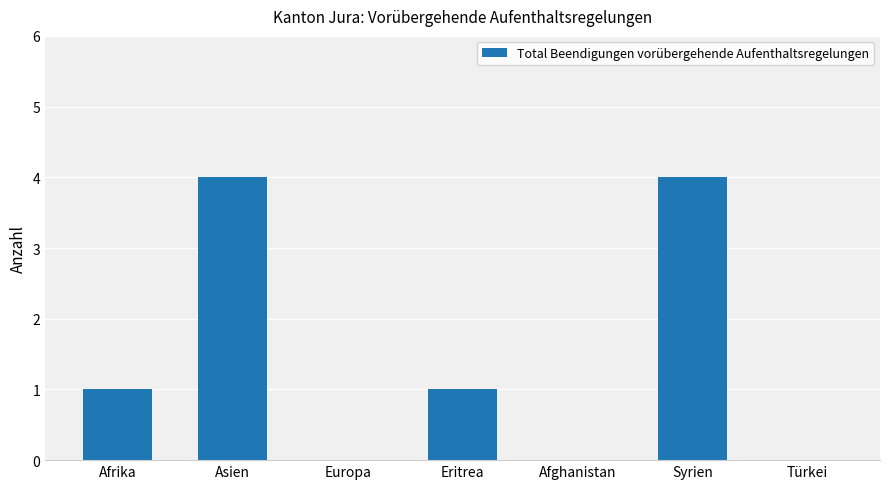

Is it true that the value at Europa is 0?

True